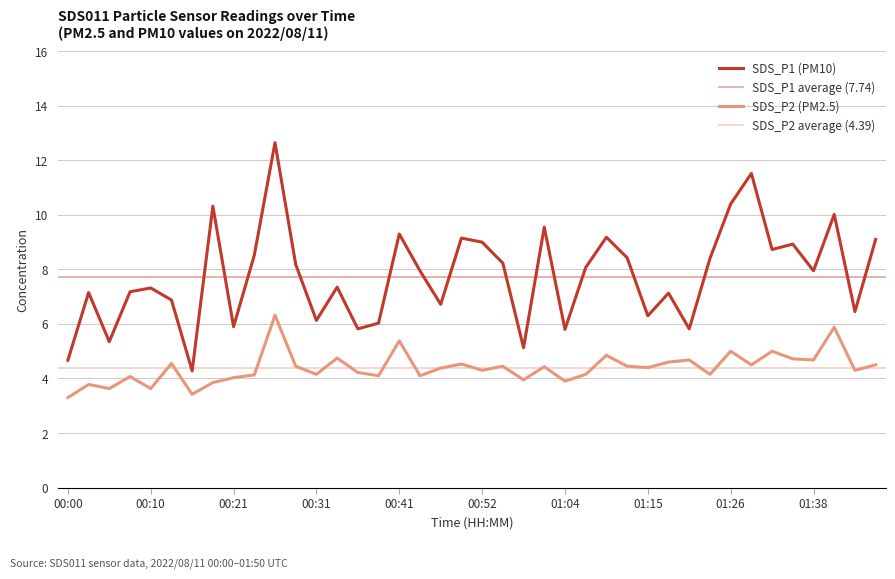

Reading right to left, extract all data points from this chart.

SDS_P1: 01:50=9.1	01:47=6.5	01:41=10.0	01:38=8.0	01:36=8.9	01:33=8.7	01:30=11.5	01:26=10.4	01:23=8.4	01:21=5.8	01:18=7.1	01:15=6.3	01:12=8.4	01:09=9.2	01:06=8.1	01:04=5.8	01:01=9.6	00:58=5.1	00:55=8.2	00:52=9.0	00:49=9.2	00:47=6.7	00:44=8.0	00:41=9.3	00:38=6.0	00:36=5.8	00:33=7.3	00:31=6.1	00:28=8.2	00:26=12.7	00:23=8.5	00:21=5.9	00:18=10.3	00:16=4.3	00:13=6.9	00:10=7.3	00:08=7.2	00:05=5.3	00:03=7.2	00:00=4.7
SDS_P2: 01:50=4.5	01:47=4.3	01:41=5.9	01:38=4.7	01:36=4.7	01:33=5.0	01:30=4.5	01:26=5.0	01:23=4.2	01:21=4.7	01:18=4.6	01:15=4.4	01:12=4.5	01:09=4.8	01:06=4.2	01:04=3.9	01:01=4.4	00:58=4.0	00:55=4.5	00:52=4.3	00:49=4.5	00:47=4.4	00:44=4.1	00:41=5.4	00:38=4.1	00:36=4.2	00:33=4.8	00:31=4.2	00:28=4.5	00:26=6.3	00:23=4.1	00:21=4.0	00:18=3.9	00:16=3.4	00:13=4.5	00:10=3.6	00:08=4.1	00:05=3.6	00:03=3.8	00:00=3.3